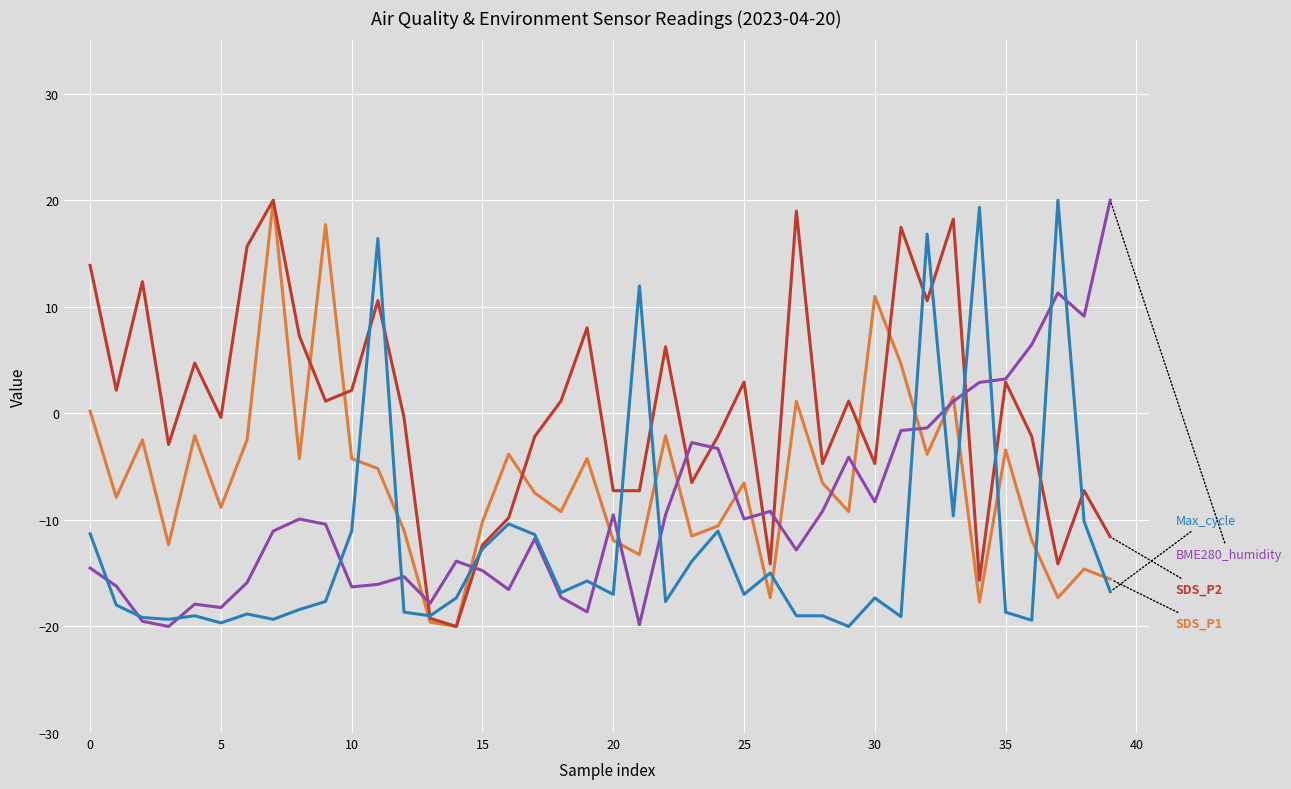

What is the maximum value shown in the chart?

20.0